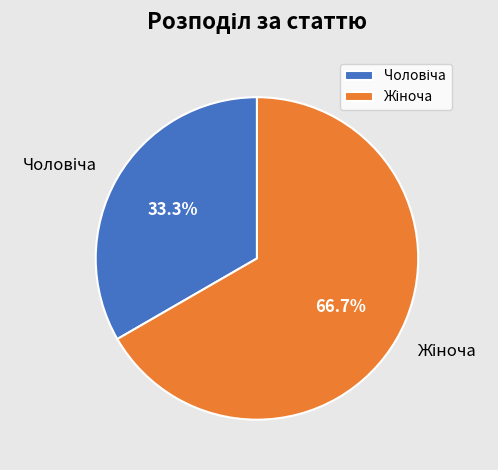

Do Чоловіча and Жіноча together represent more than half of the pie?

Yes